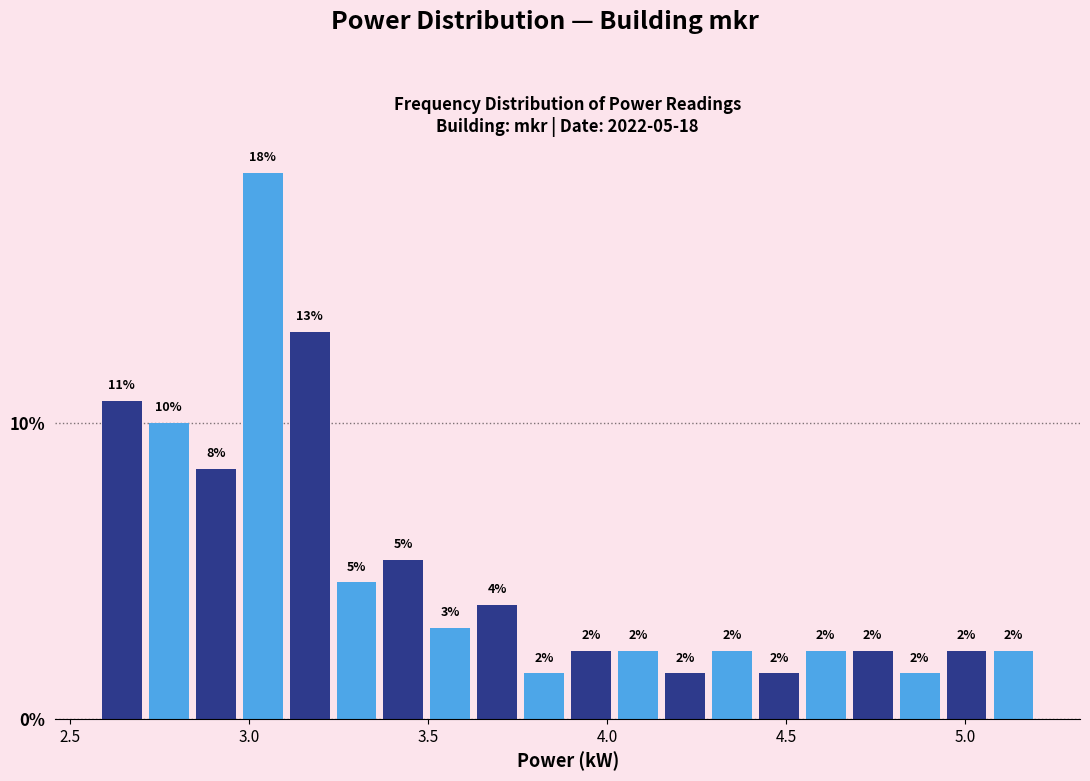

Around what value on the x-axis is the tallest bar? Give the approximate position of its centre, as read against the axis.

3.05